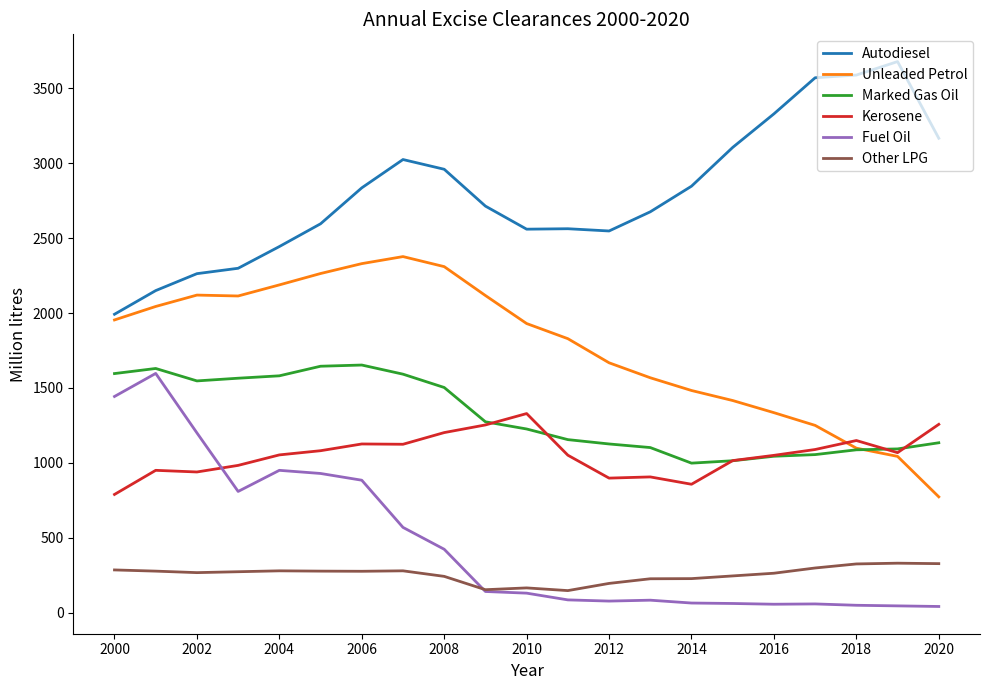

What is the maximum value shown in the chart?

3679